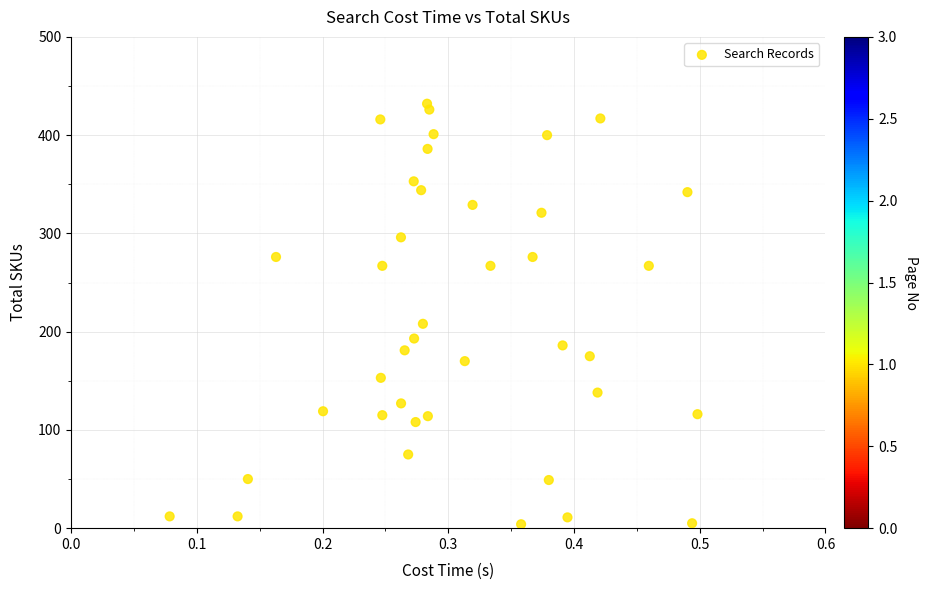

What Y value in the scatter plot is closest to 218?

208